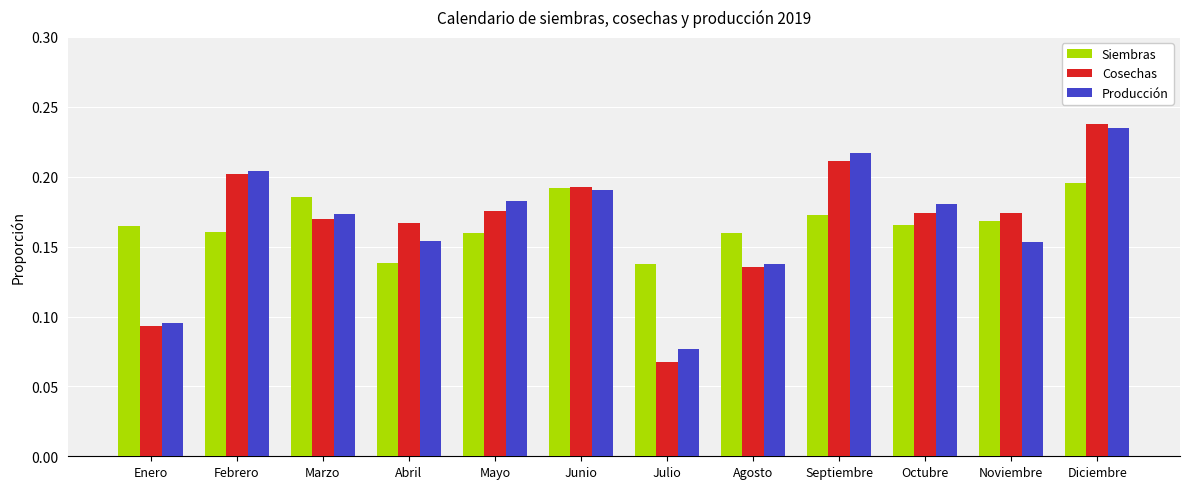

Does the chart contain stacked bars?

No